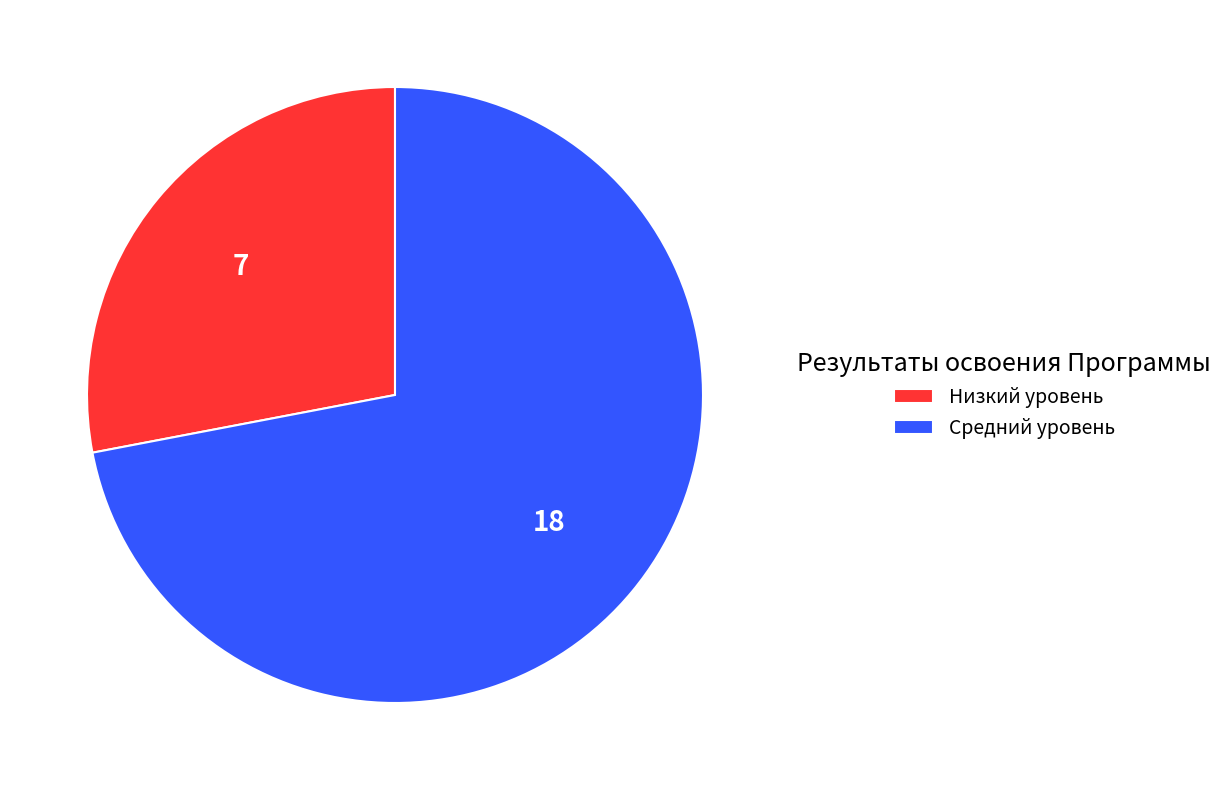

How many slices are in this pie chart?

2